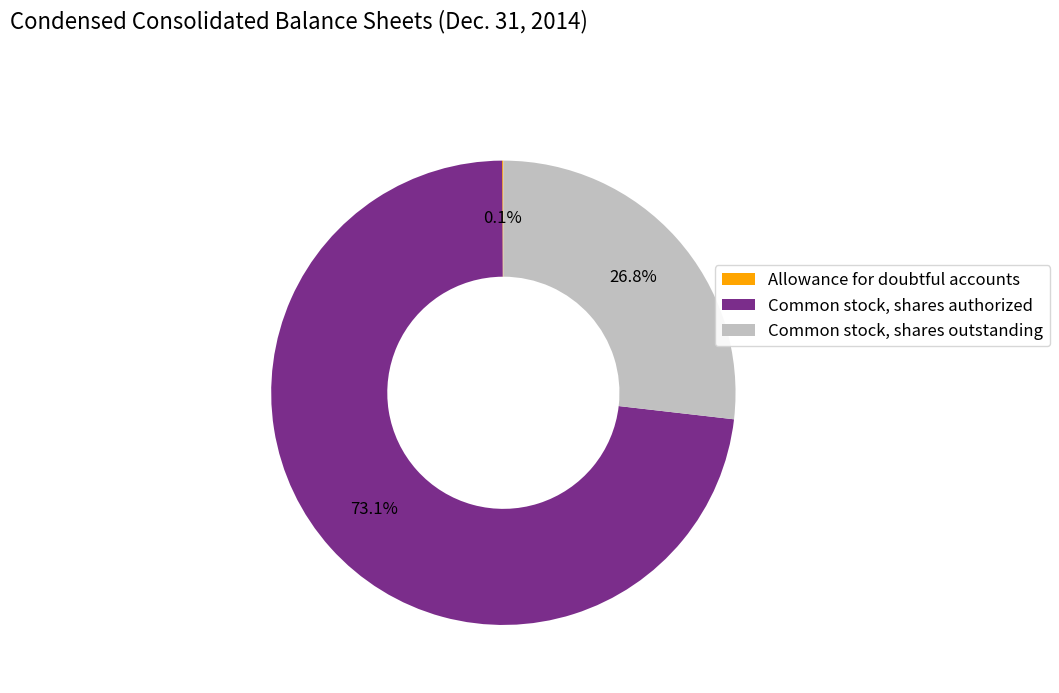

Is it true that Common stock, shares authorized is 85% of the pie?

False